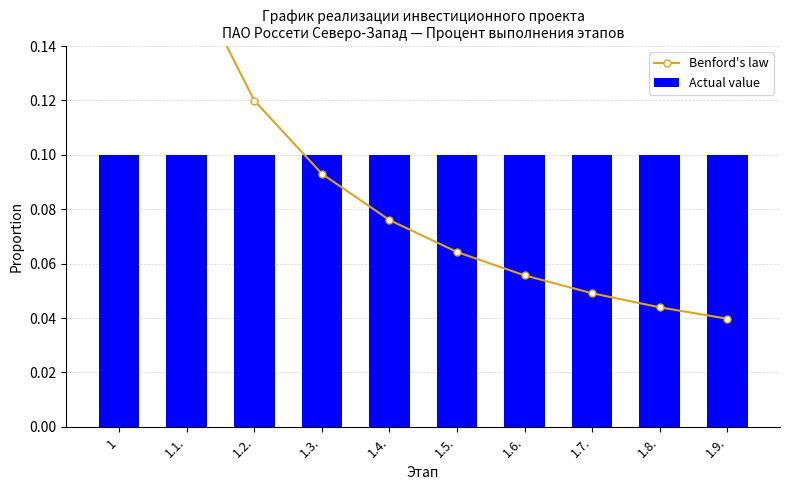

Rank the series at 1.3. from highest to lowest value.

Actual value, Benford's law